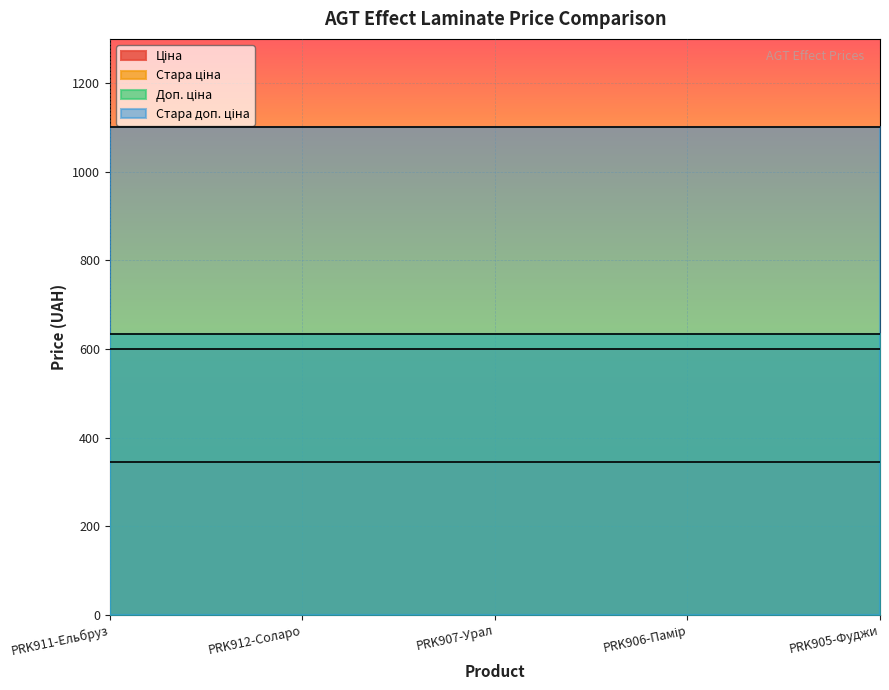

Which category has the highest value in the Стара ціна series?

PRK911-Ельбруз